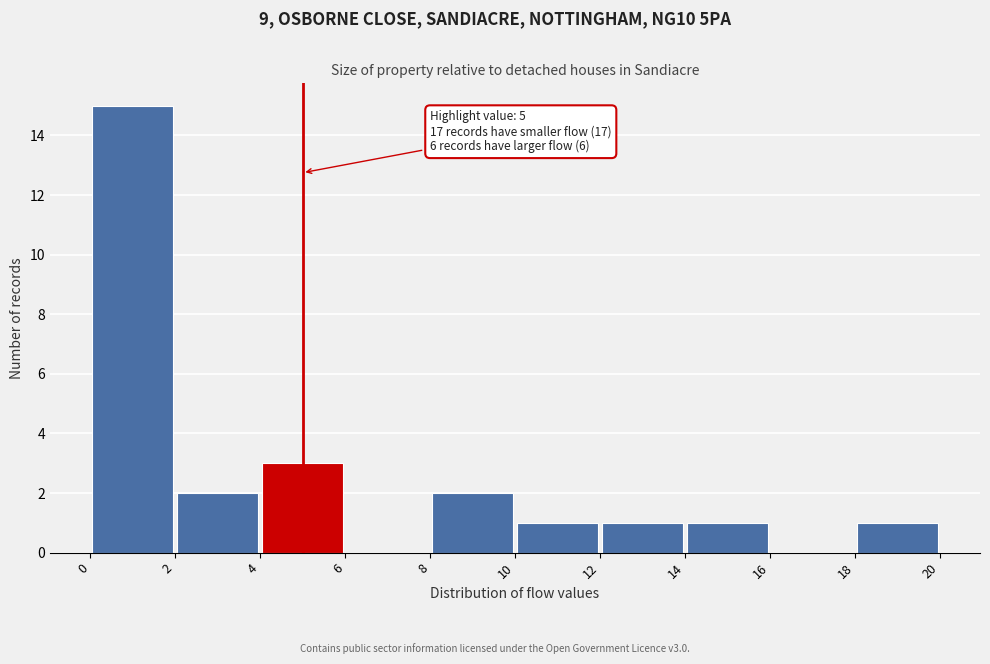

Over which range of the x-axis is the bar tallest?

0 to 2